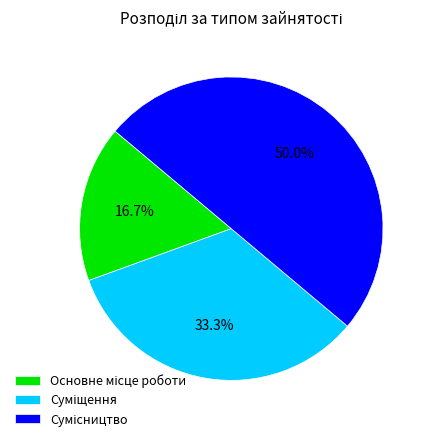

Between Основне місце роботи and Суміщення, which is larger?

Суміщення